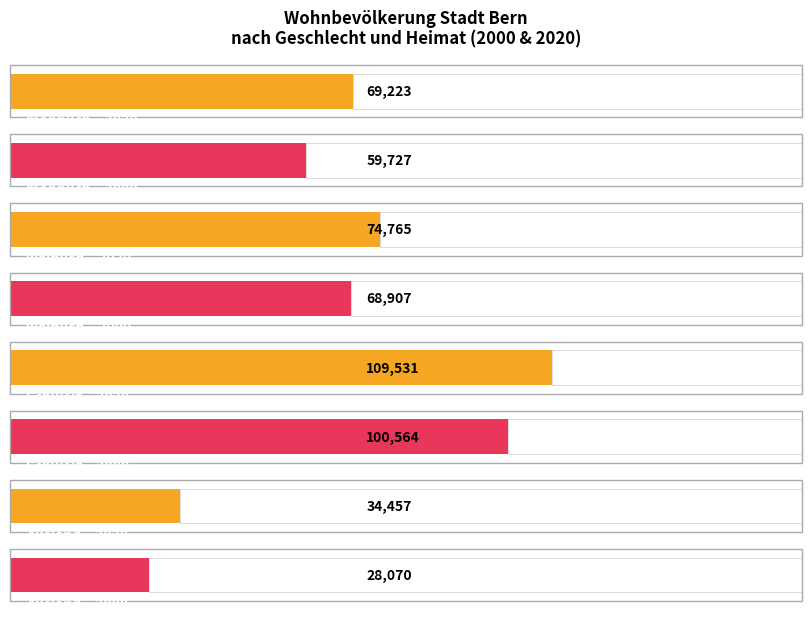

What is the difference between the highest and lowest values at Ausland?

16115